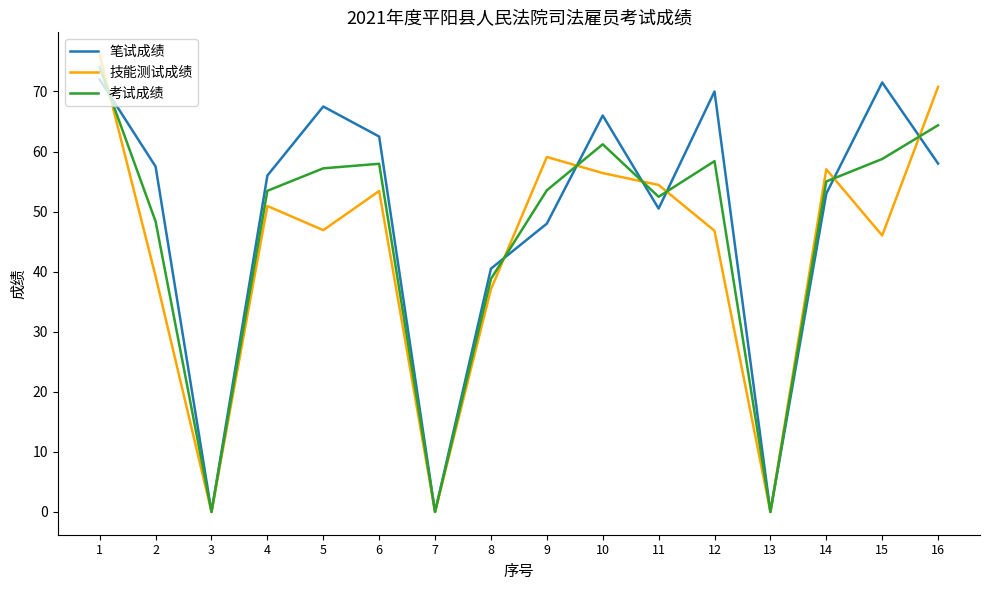

True or false: 笔试成绩 has a value of 100.8 at 16.

False